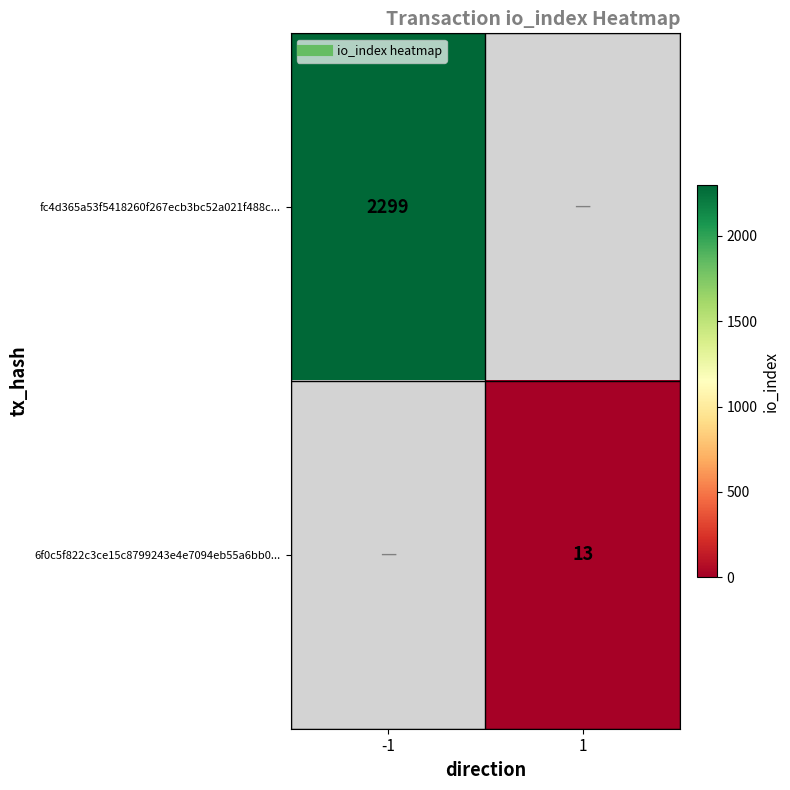

Which series has the largest range (max minus min)?

fc4d365a53f5418260f267ecb3bc52a021f488c...